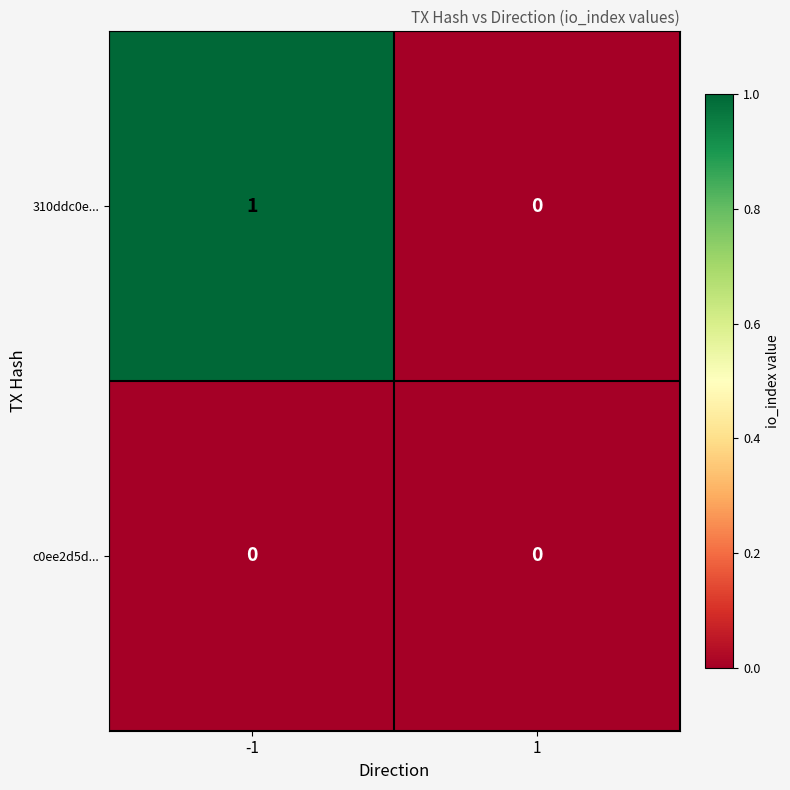

Which series has the widest spread of values?

310ddc0e...